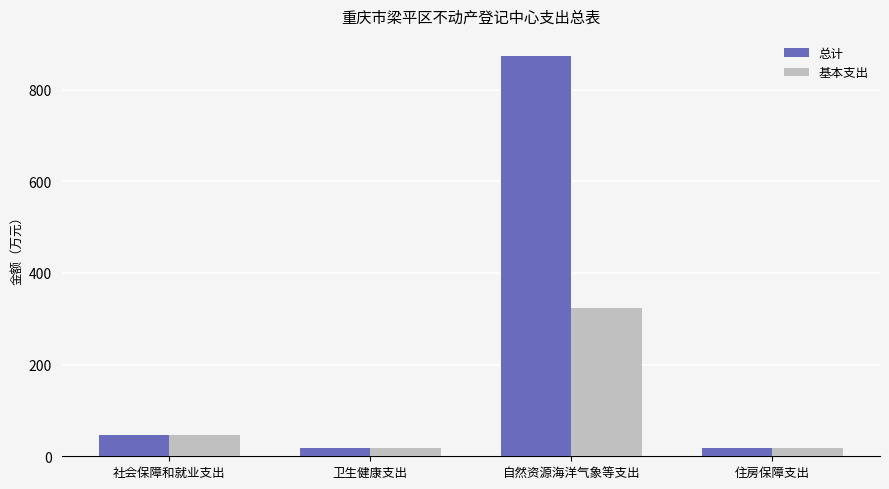

What is the sum of all 总计 values?

957.6